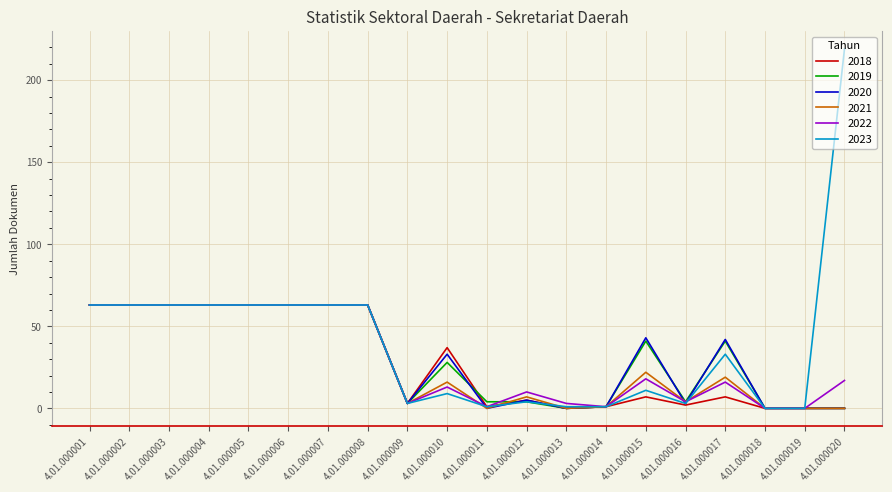

What is the difference between the 2023 values at 4.01.000016 and 4.01.000013?

2